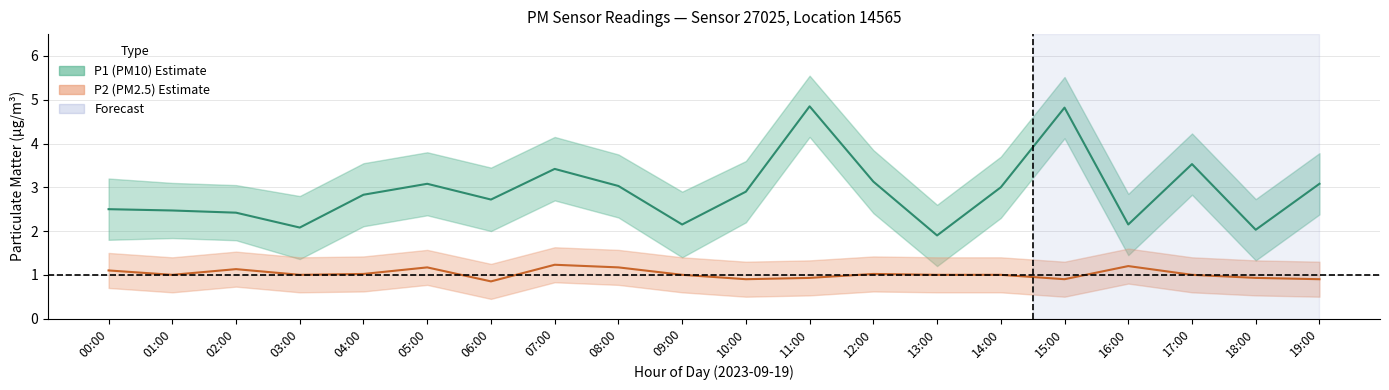

What is the sum of the P2 (PM2.5) Estimate values at 12:00 and 18:00?

2.0